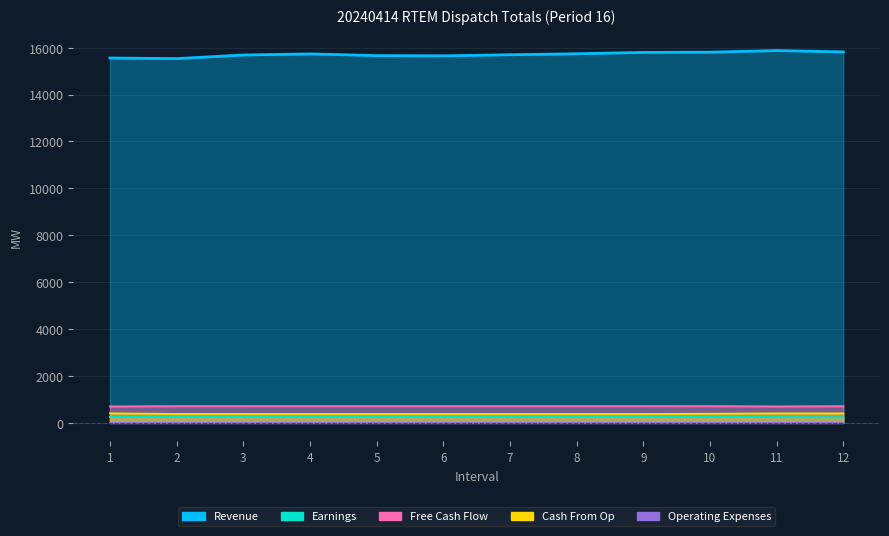

True or false: Earnings and Free Cash Flow intersect in this chart.

False